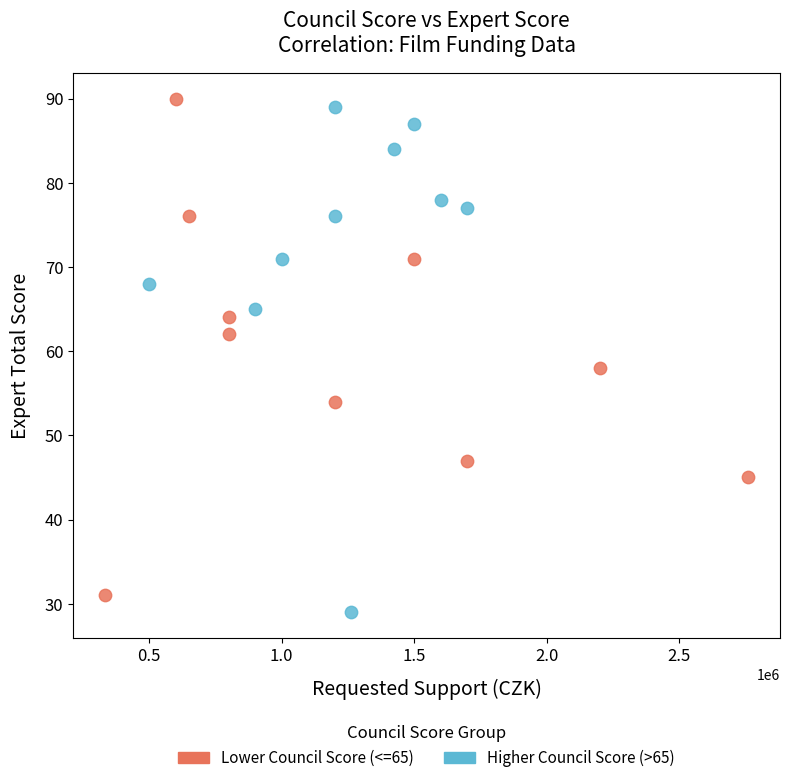

Which series has the widest spread of Y values?

Higher Council Score (>65)